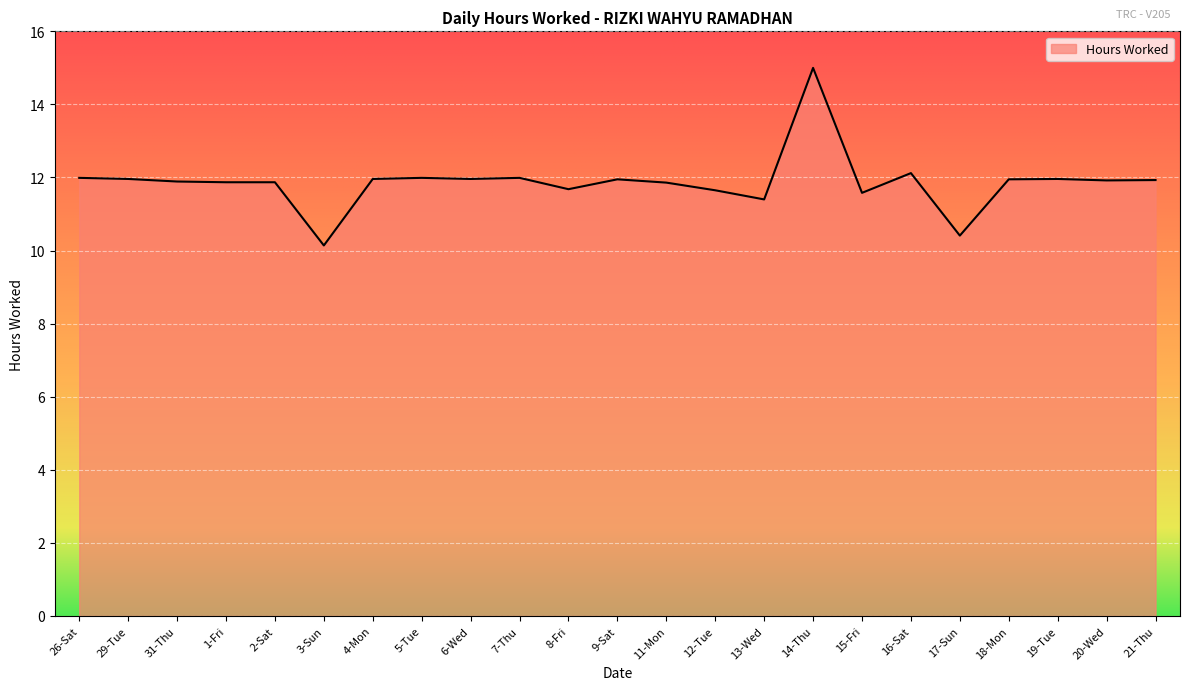

Does the chart have visible grid lines?

Yes